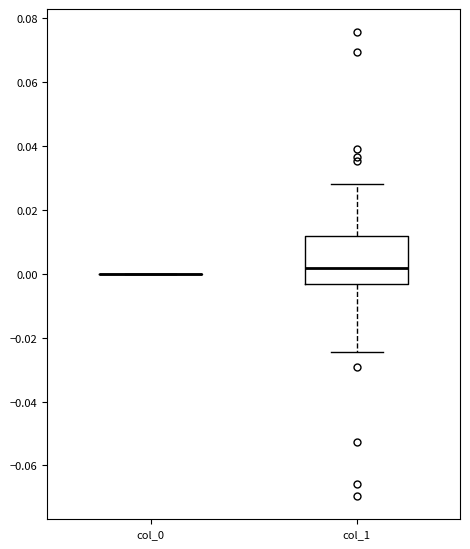

Reading left to right, transcribe this box plot: for each box, give where its median line is, the range the box spans, and where its two whiskers end, as read against the y-axis. The values are not printed on the chart, so give them approximately, as read against the axis.

col_0: box collapsed to a line at 0.000, whiskers 0.000 to 0.000
col_1: median 0.002, box -0.004 to 0.012, whiskers -0.024 to 0.028